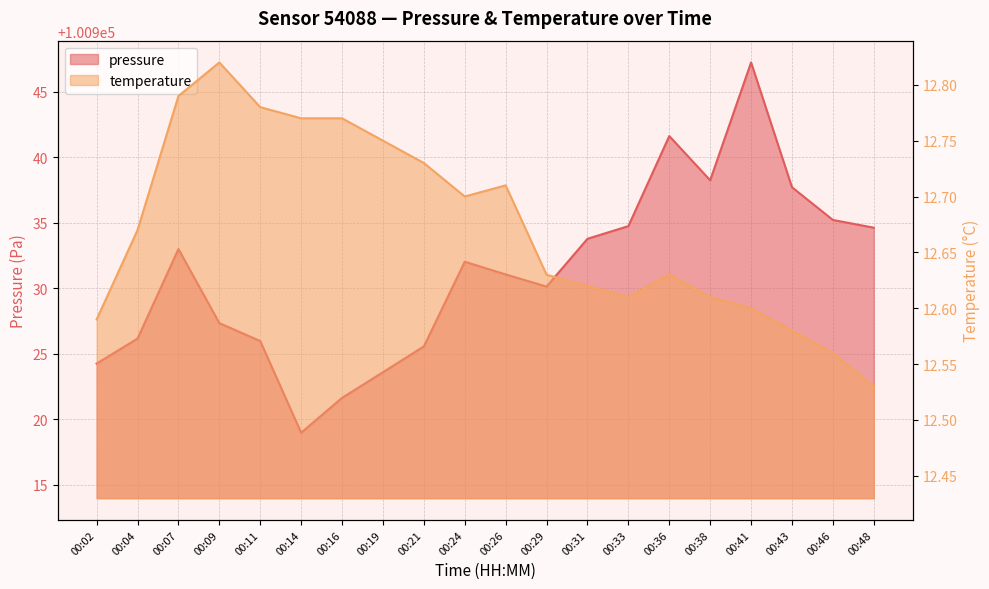

True or false: temperature has a value of 3.7 at 00:26.

False